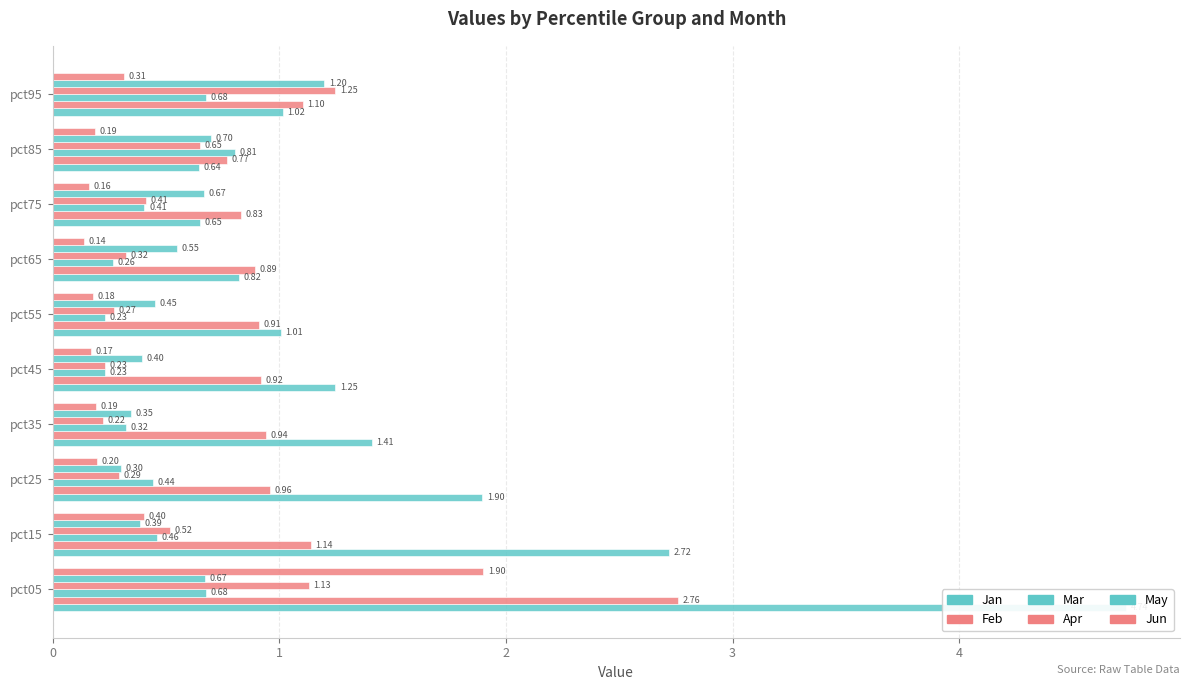

What is the value of the Jun bar at the 9th from the left?

0.2